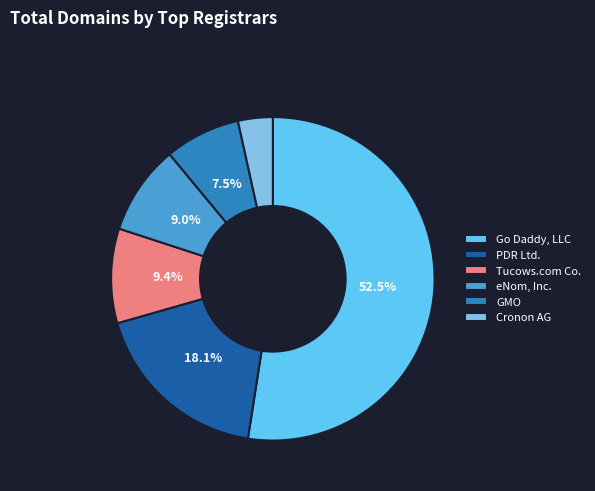

Rank the categories by value from lowest to highest.

Cronon AG, GMO, eNom, Inc., Tucows.com Co., PDR Ltd., Go Daddy, LLC